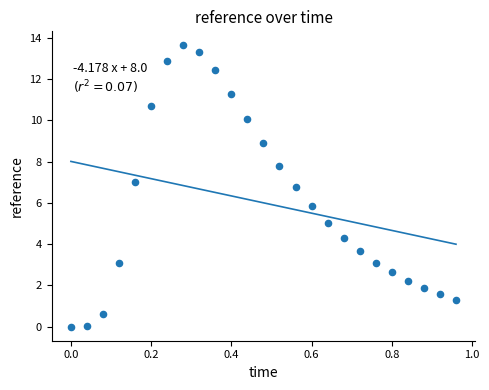

What Y value in the scatter plot is closest to 6?

5.8